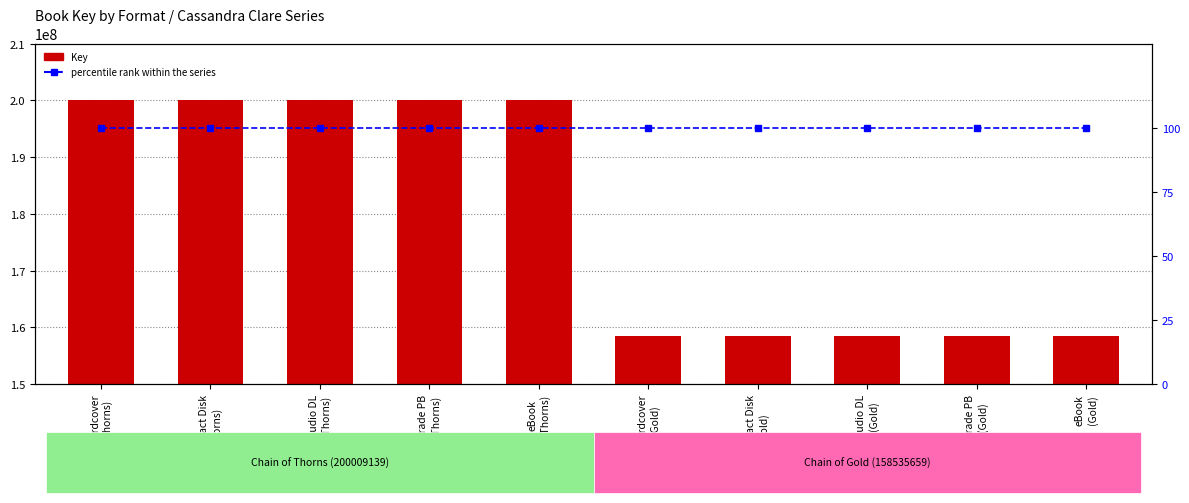

What is the average value of the percentile rank within the series series?

100